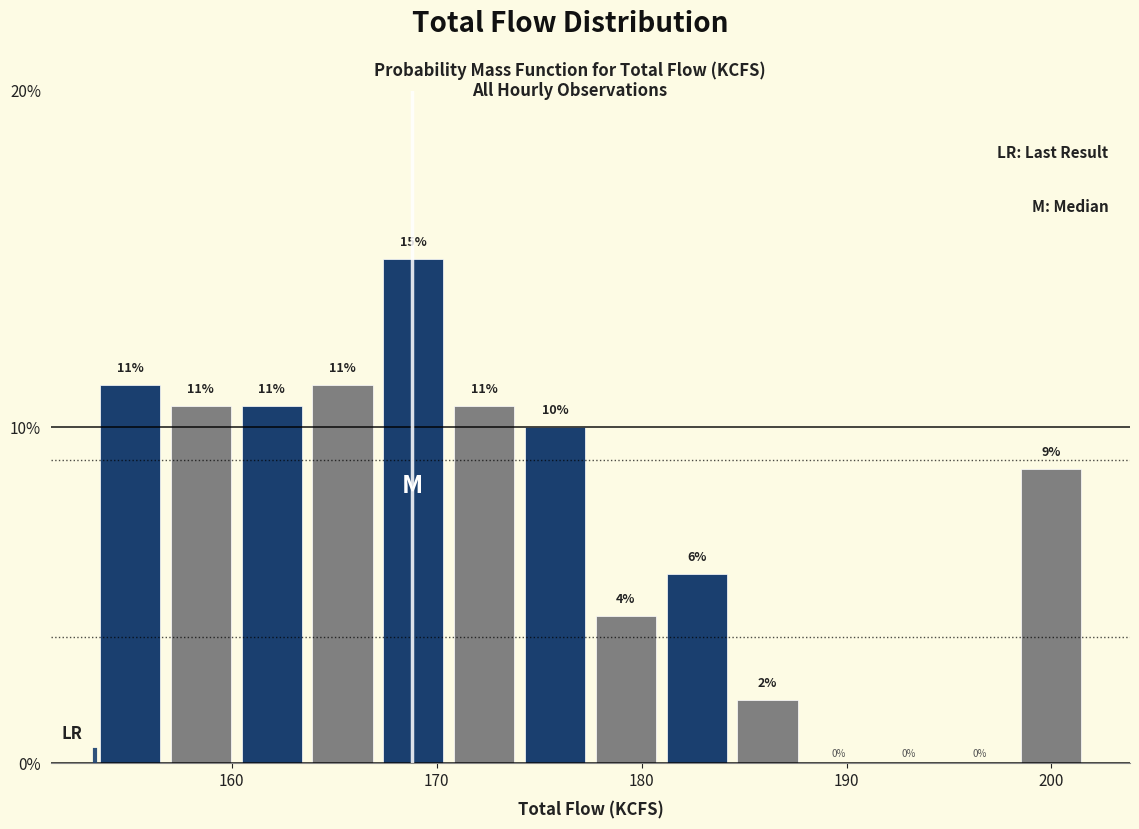

Read against the x-axis, roughly where is the centre of the tallest bar?

169